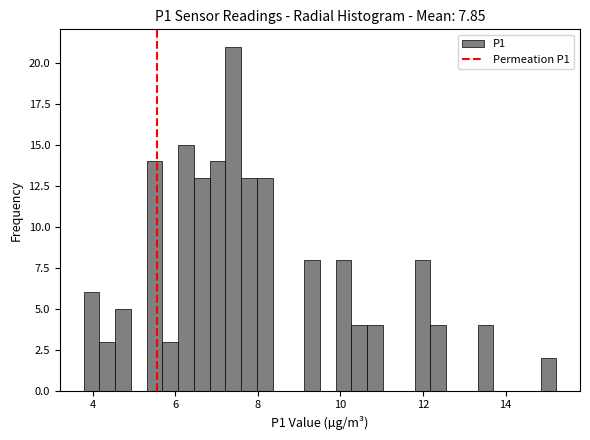

Read against the x-axis, roughly where is the centre of the tallest bar?

7.4